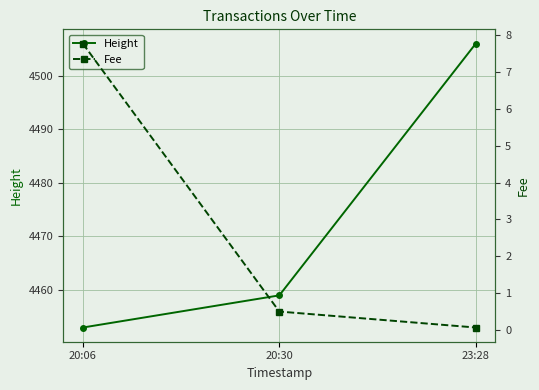

What is the maximum value shown in the chart?

4506.0